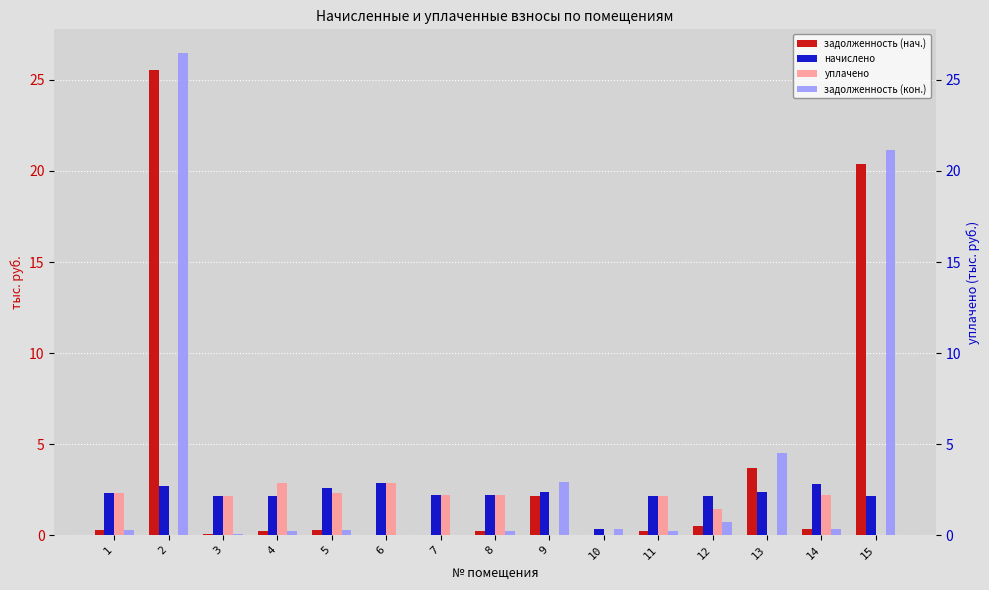

Which has a higher value, 10 or 5?

5